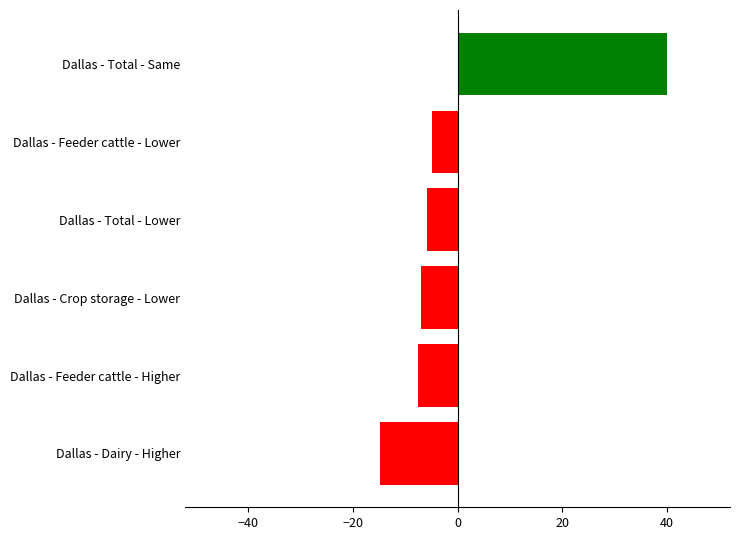

What is the minimum value shown in the chart?

-14.7